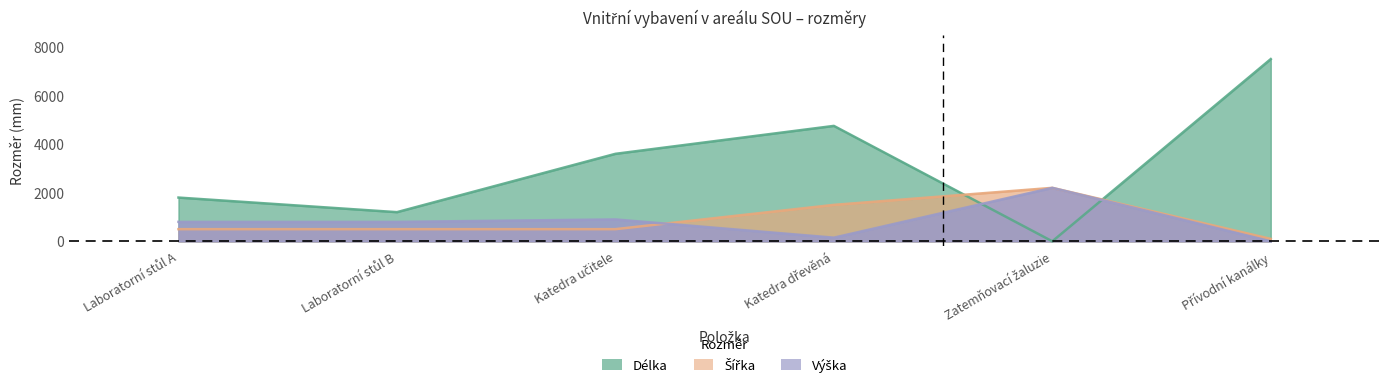

How many series are shown in this chart?

3